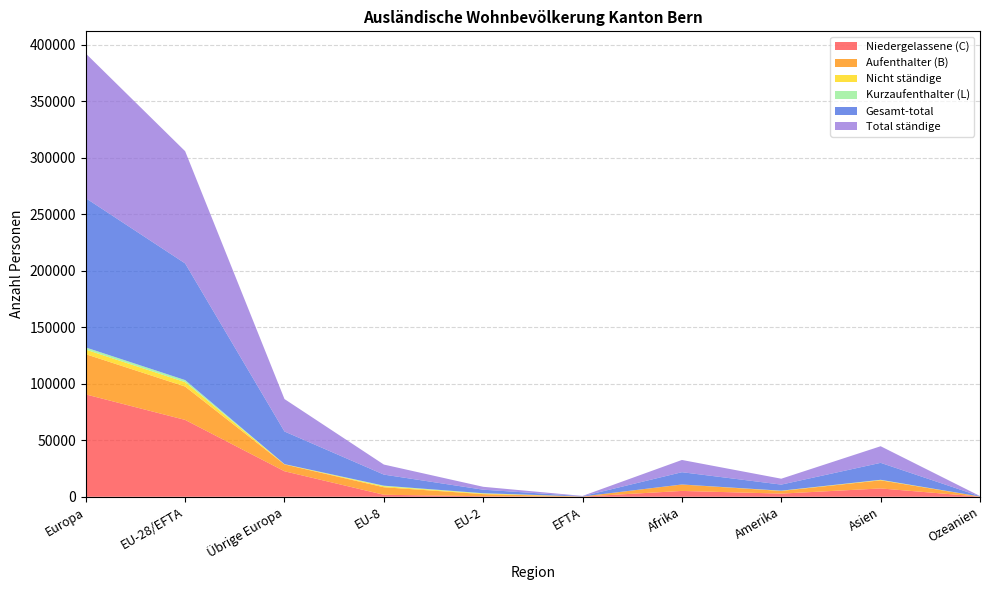

Reading right to left, extract all data points from this chart.

Niedergelassene (C): Ozeanien=101	Asien=7352	Amerika=2783	Afrika=5149	EFTA=160	EU-2=460	EU-8=1756	Übrige Europa=22560	EU-28/EFTA=68015	Europa=90575
Aufenthalter (B): Ozeanien=98	Asien=7191	Amerika=2360	Afrika=5666	EFTA=79	EU-2=1862	EU-8=6655	Übrige Europa=6070	EU-28/EFTA=29523	Europa=35593
Nicht ständige: Ozeanien=13	Asien=311	Amerika=157	Afrika=39	EFTA=7	EU-2=559	EU-8=908	Übrige Europa=169	EU-28/EFTA=3927	Europa=4096
Kurzaufenthalter (L): Ozeanien=5	Asien=153	Amerika=77	Afrika=14	EFTA=3	EU-2=241	EU-8=484	Übrige Europa=81	EU-28/EFTA=1799	Europa=1880
Gesamt-total: Ozeanien=217	Asien=15007	Amerika=5377	Afrika=10868	EFTA=249	EU-2=3122	EU-8=9803	Übrige Europa=28880	EU-28/EFTA=103264	Europa=132144
Total ständige: Ozeanien=204	Asien=14696	Amerika=5220	Afrika=10829	EFTA=242	EU-2=2563	EU-8=8895	Übrige Europa=28711	EU-28/EFTA=99337	Europa=128048